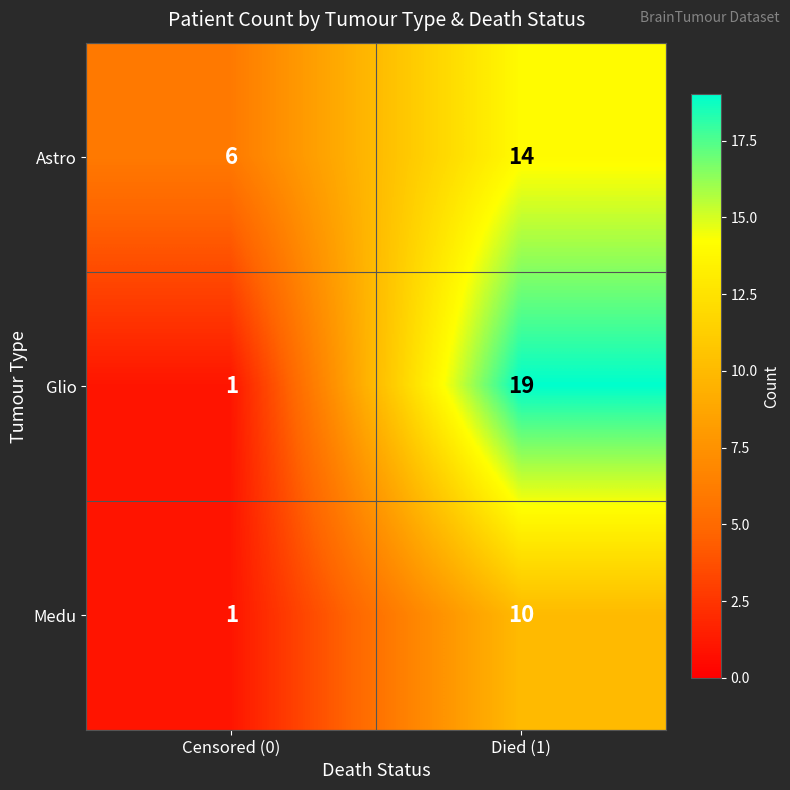

Reading left to right, extract all data points from this chart.

Astro: Censored (0)=6	Died (1)=14
Glio: Censored (0)=1	Died (1)=19
Medu: Censored (0)=1	Died (1)=10